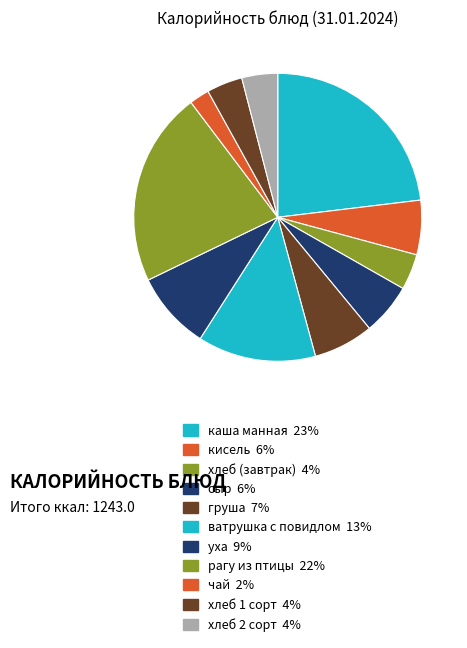

Which has a higher value, ватрушка с повидлом or каша манная?

каша манная